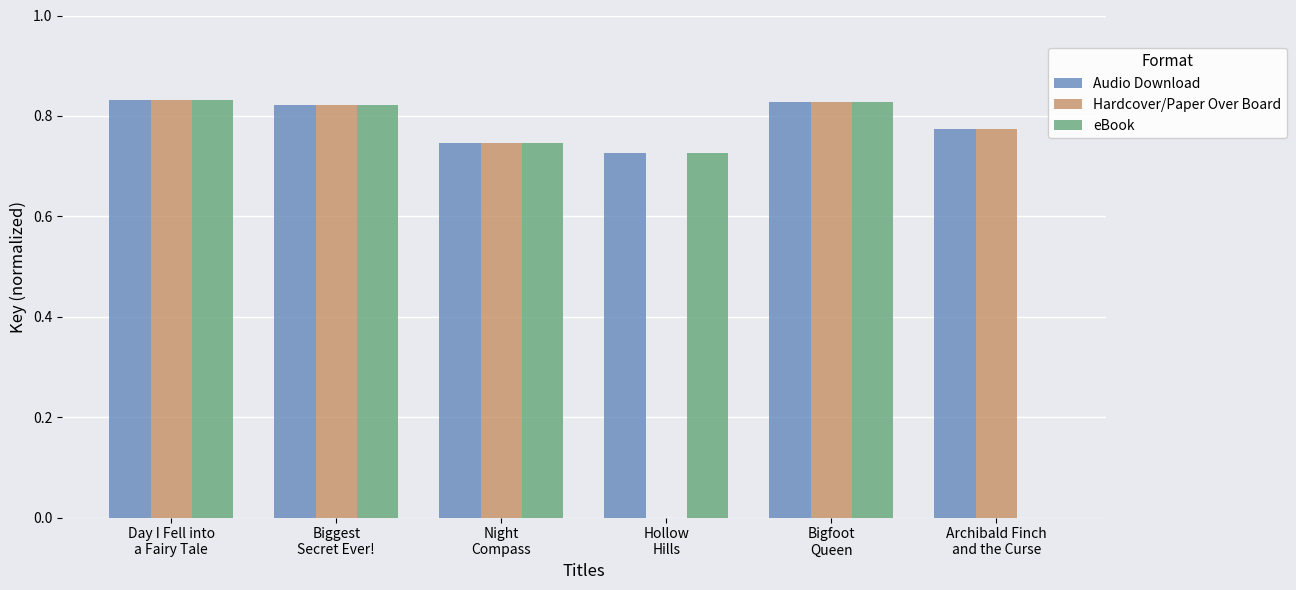

Which series has the largest total across all categories?

Audio Download